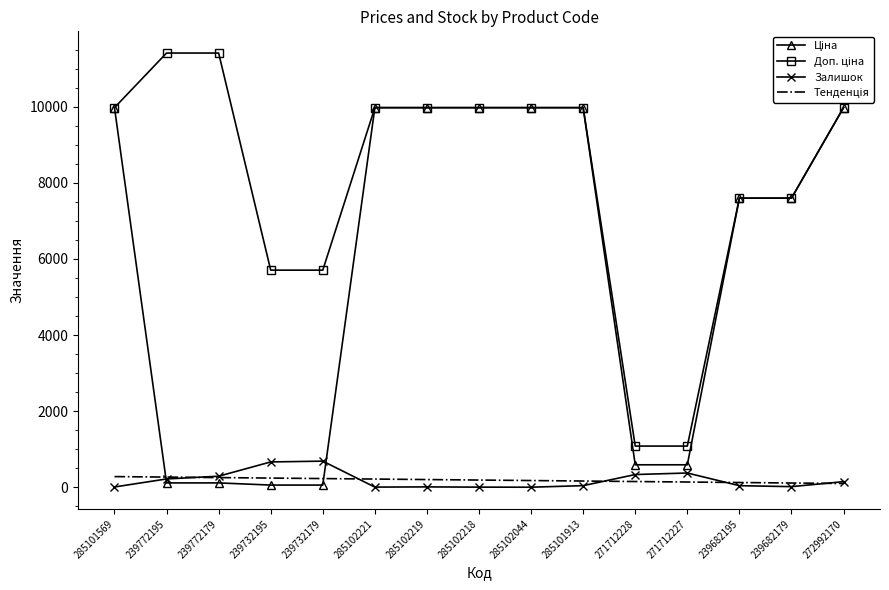

What is the value of the Ціна point at the 4th from the left?

57.0